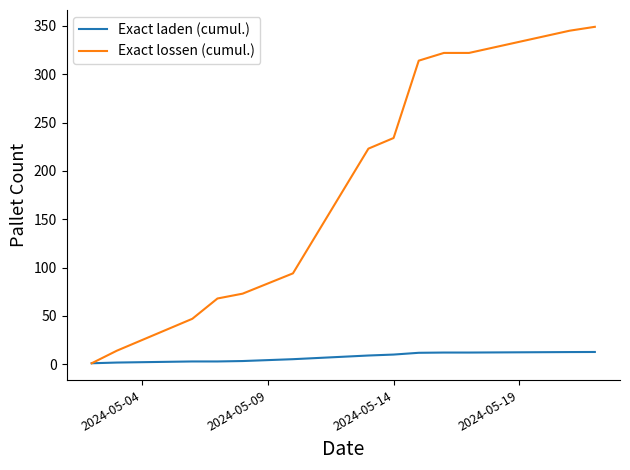

What is the maximum value shown in the chart?

349.0